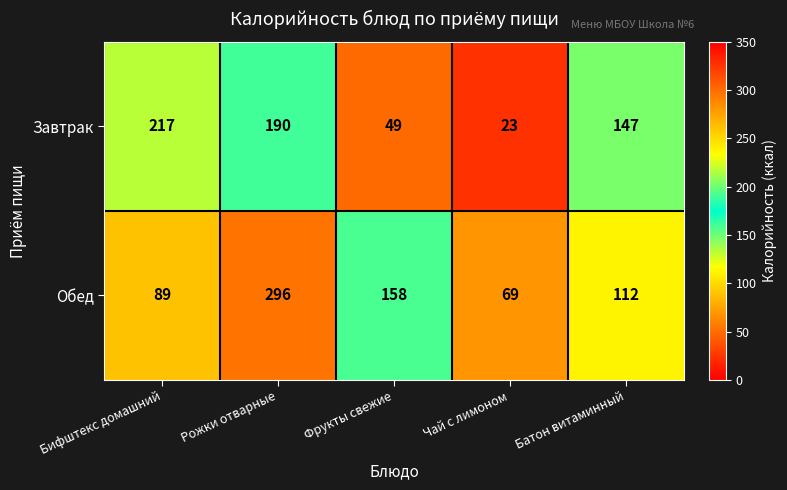

Which category has the highest value across all series?

Рожки отварные